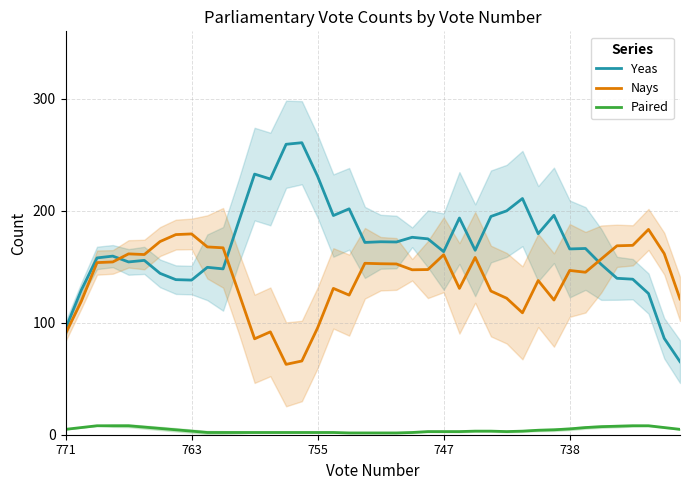

Is this an area chart (filled region under the line)?

No